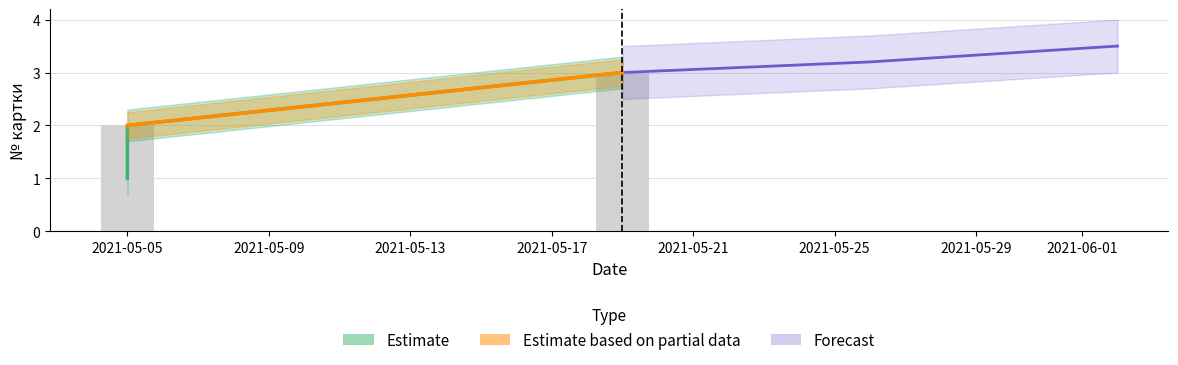

Which label corresponds to the smallest value in the chart?

2021-05-05